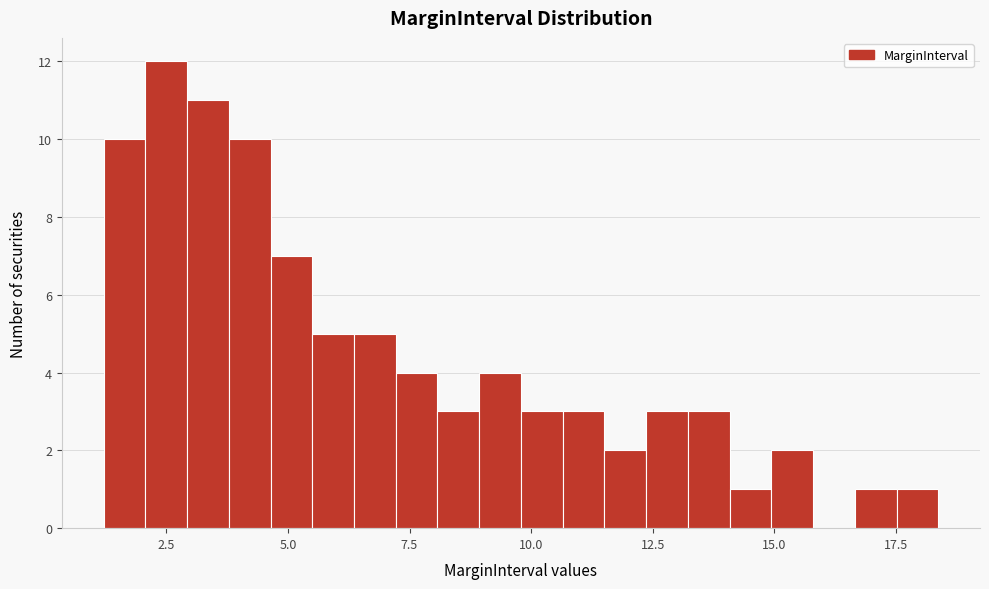

Around what value on the x-axis is the tallest bar? Give the approximate position of its centre, as read against the axis.

2.5